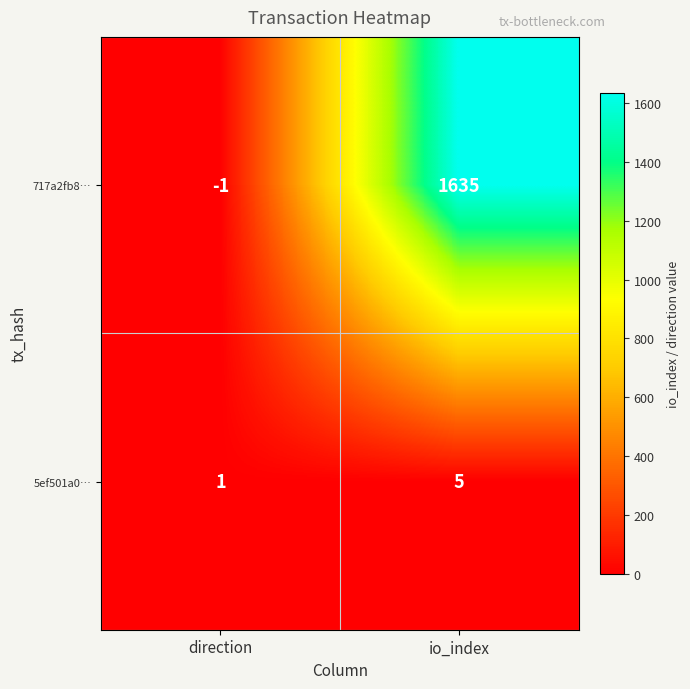

Reading left to right, what are all the values shown in this chart?

717a2fb8…: direction=-1	io_index=1635
5ef501a0…: direction=1	io_index=5